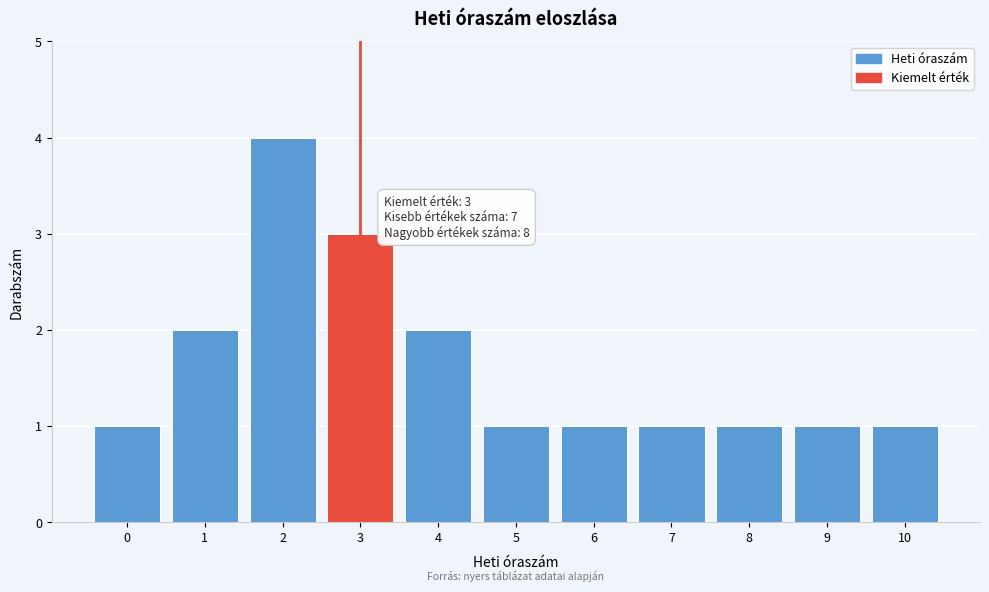

Reading left to right, extract all data points from this chart.

0=1	1=2	2=4	3=3	4=2	5=1	6=1	7=1	8=1	9=1	10=1